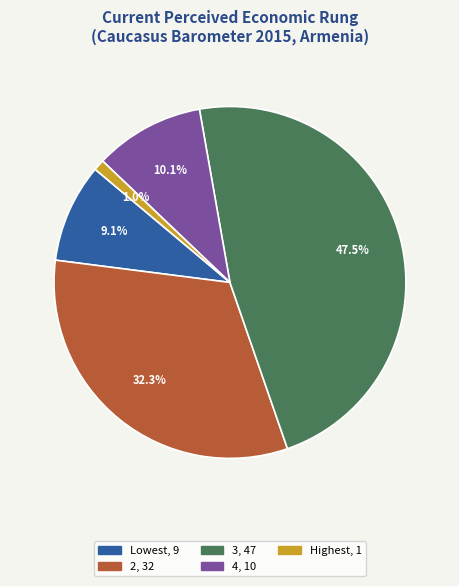

Is there any slice that represents more than half of the pie?

No